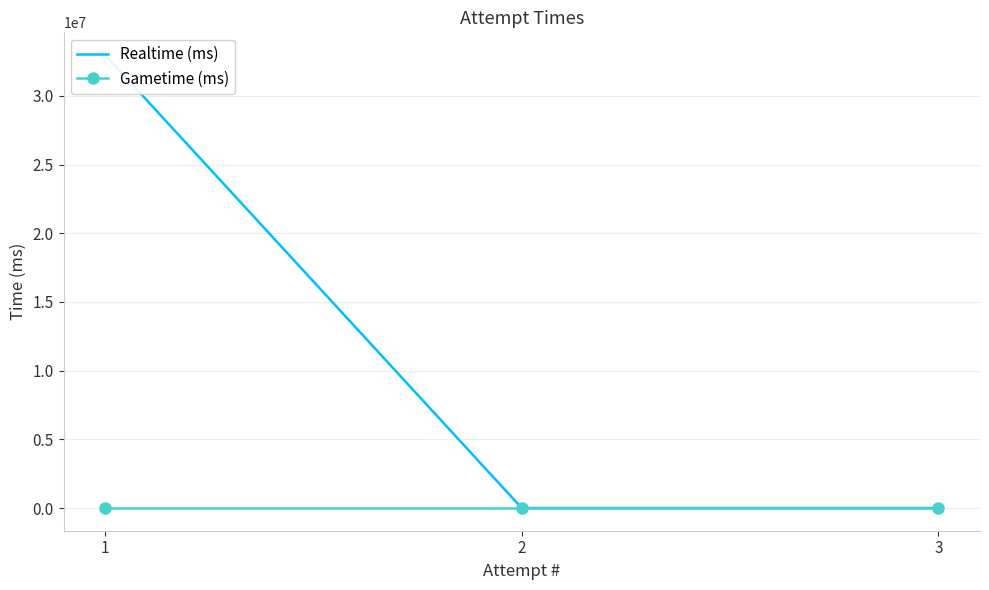

What is the difference between the maximum and minimum values in the Realtime (ms) series?

32979733